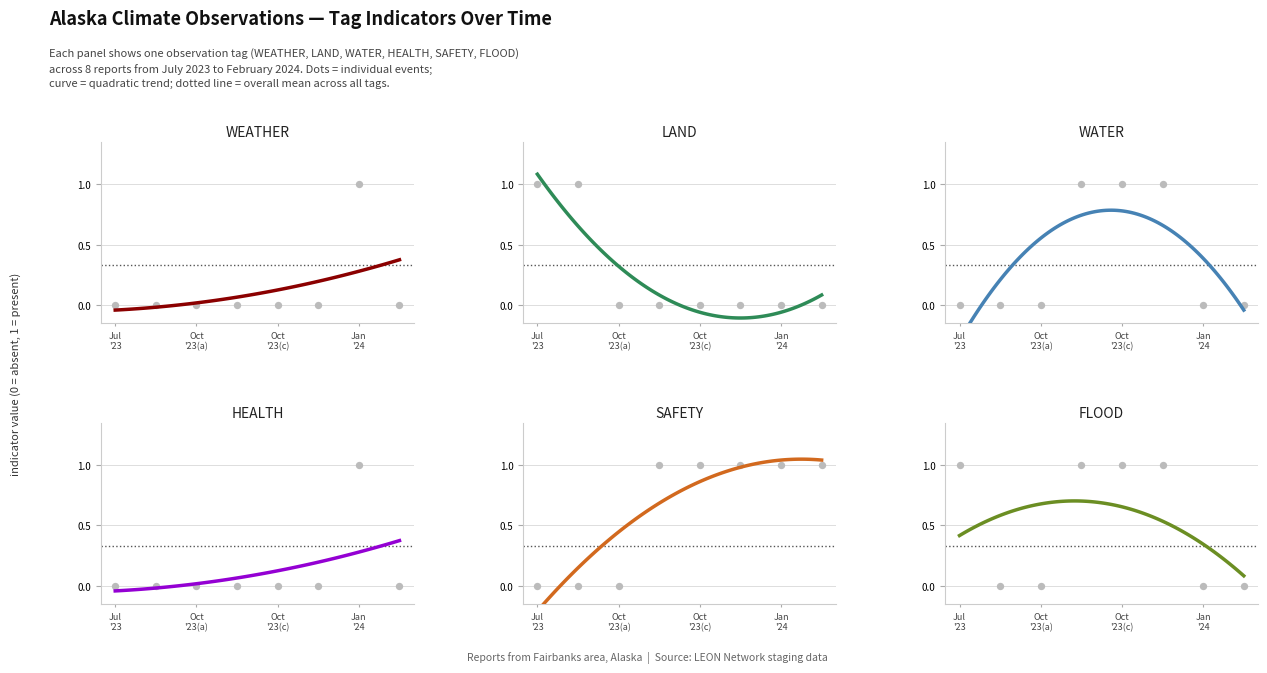

Which series has the largest total across all categories?

SAFETY